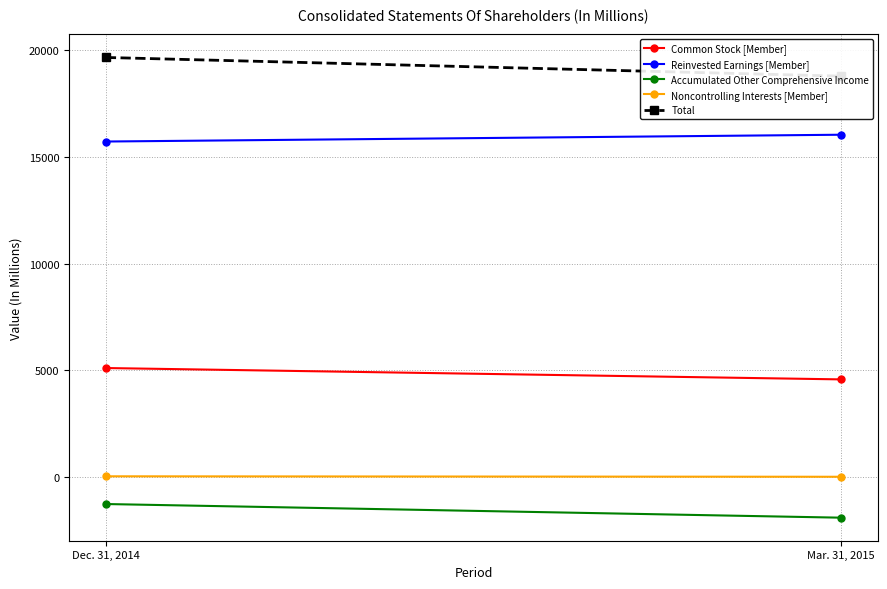

Reading left to right, extract all data points from this chart.

Common Stock [Member]: Dec. 31, 2014=5115	Mar. 31, 2015=4584
Reinvested Earnings [Member]: Dec. 31, 2014=15701	Mar. 31, 2015=16019
Accumulated Other Comprehensive Income: Dec. 31, 2014=-1241	Mar. 31, 2015=-1879
Noncontrolling Interests [Member]: Dec. 31, 2014=55	Mar. 31, 2015=33
Total: Dec. 31, 2014=19630	Mar. 31, 2015=18757